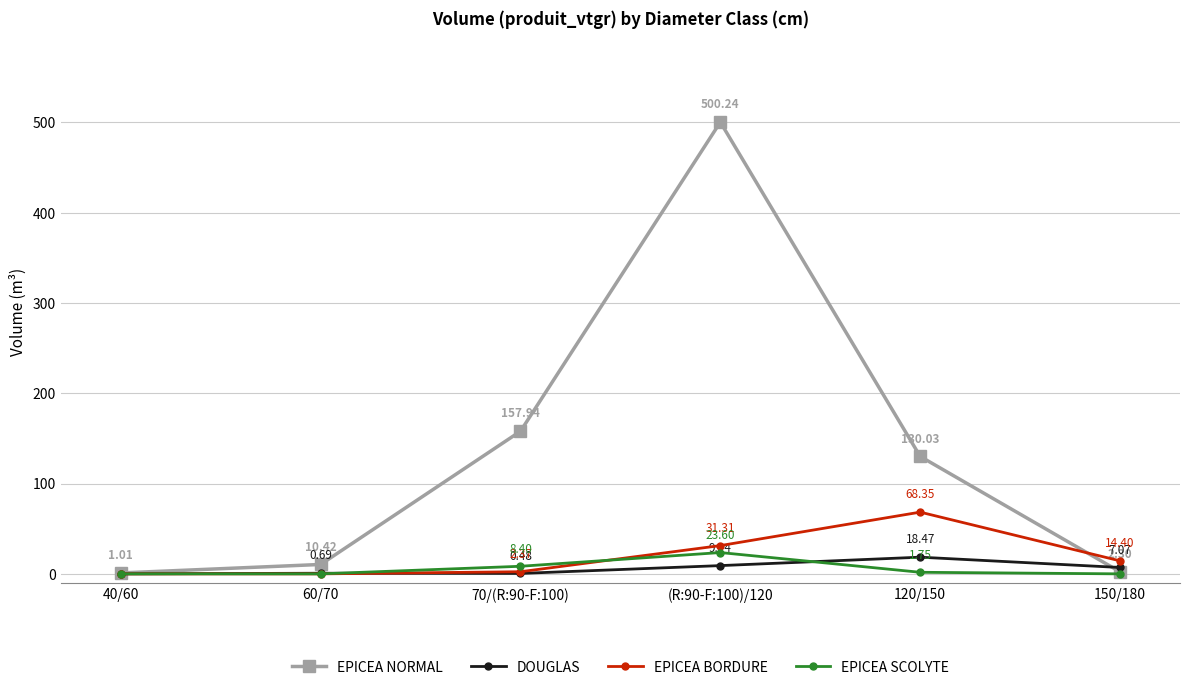

List the labels in order of DOUGLAS value, smallest first.

40/60, 70/(R:90-F:100), 60/70, 150/180, (R:90-F:100)/120, 120/150